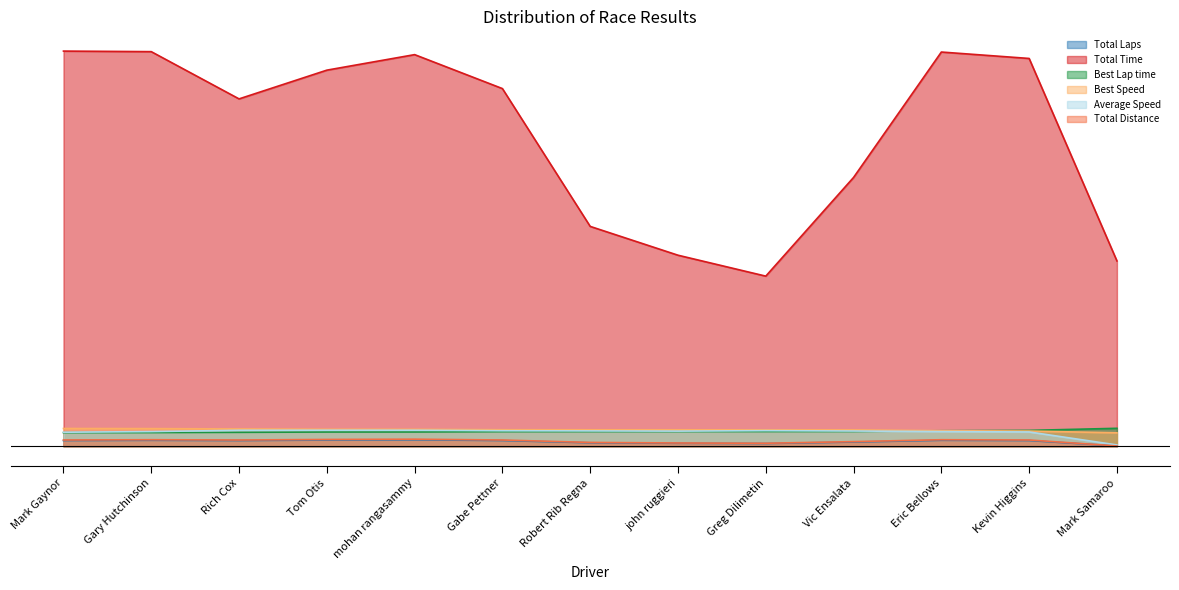

At which category does Total Time reach its first local peak?

mohan rangasammy